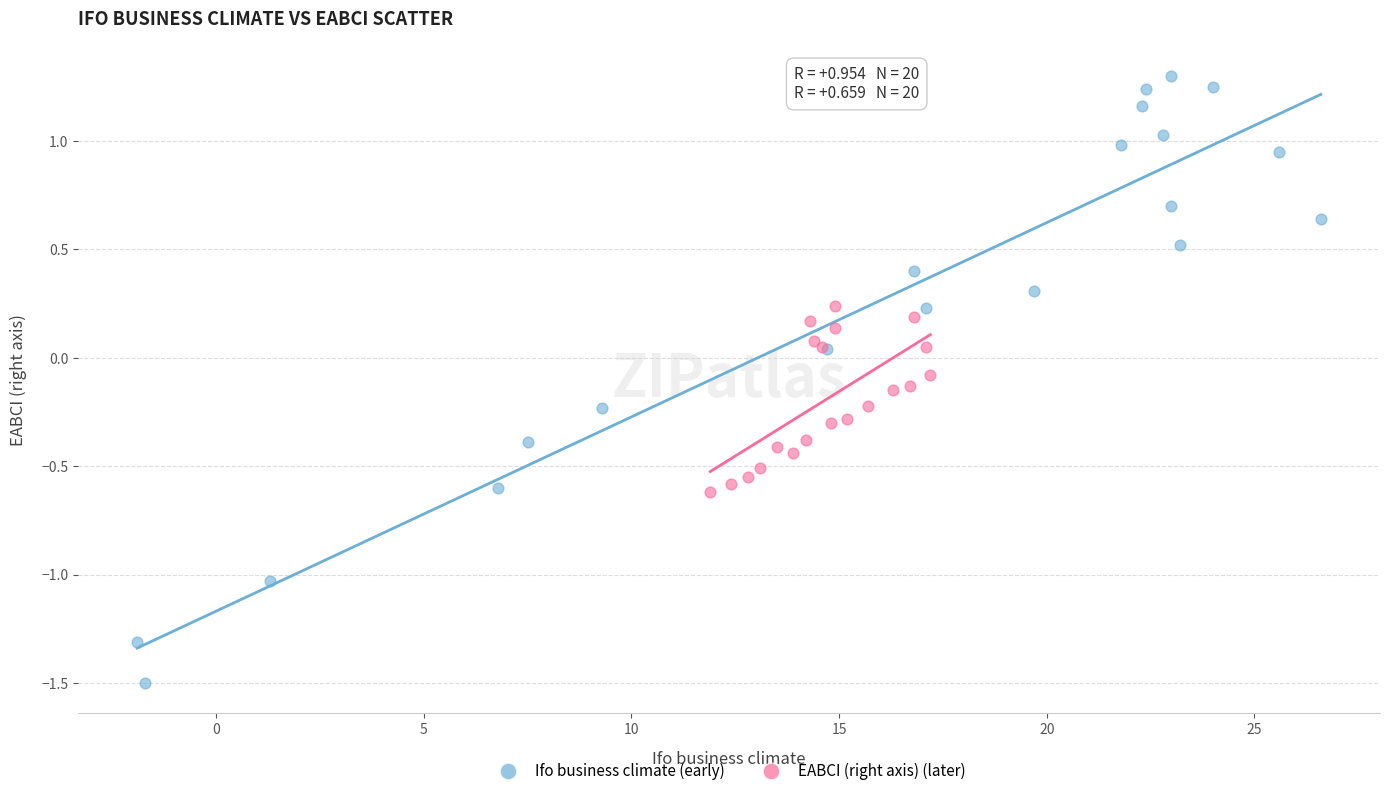

Which series contains the highest Y value?

Ifo business climate (early)